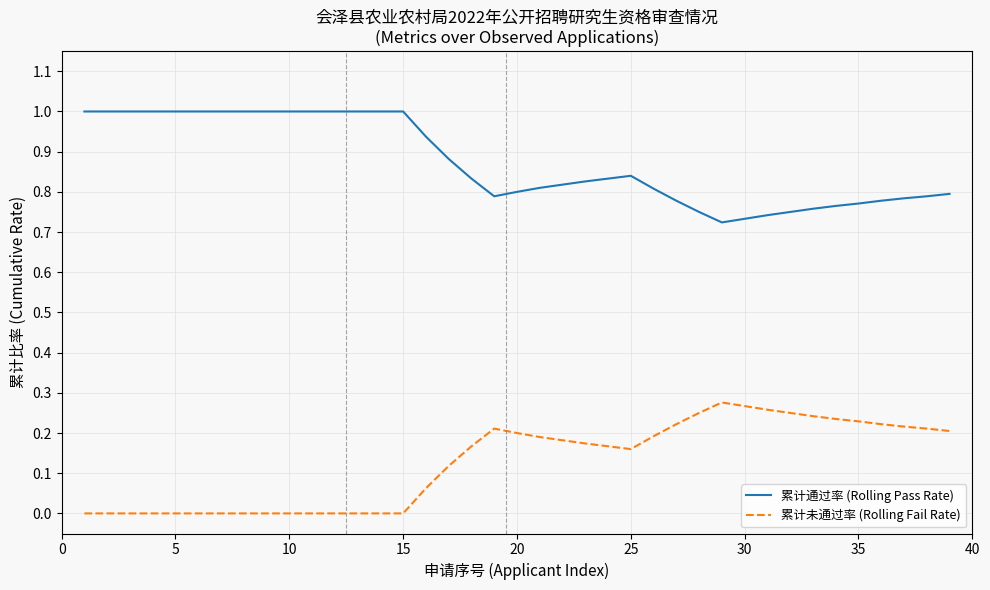

What is the maximum value shown in the chart?

1.0